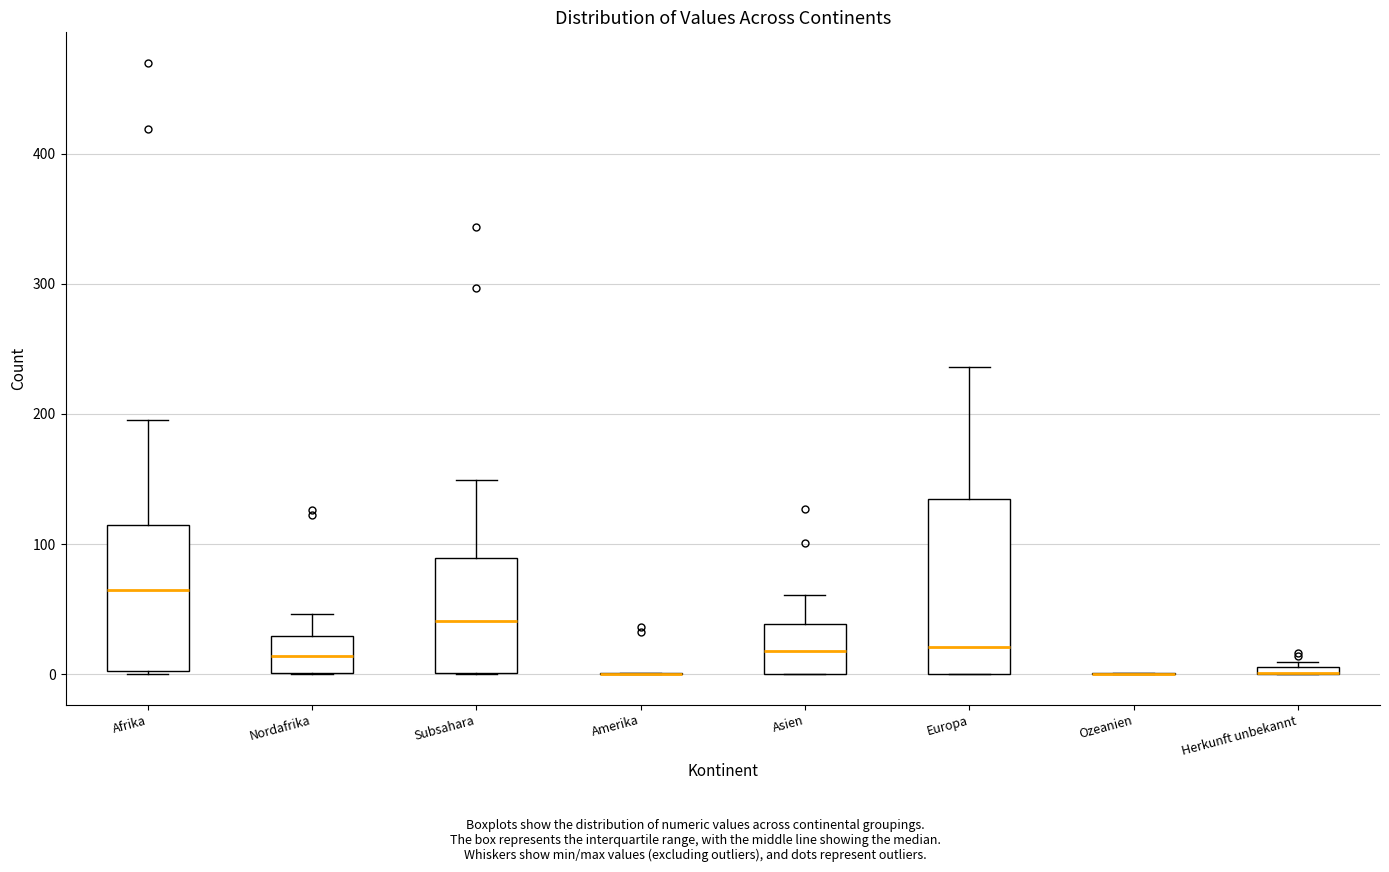

Which box is the tallest, from its lower edge to its upper edge?

Europa